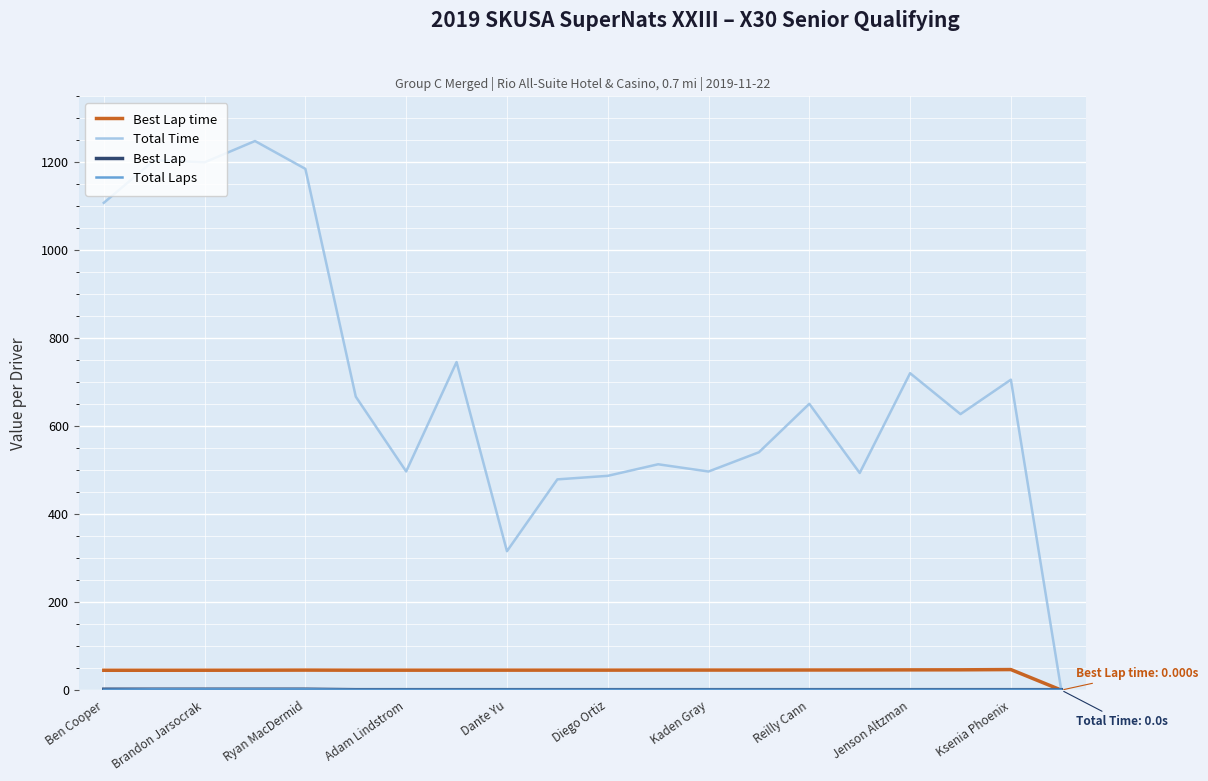

Which series has the largest total across all categories?

Total Time